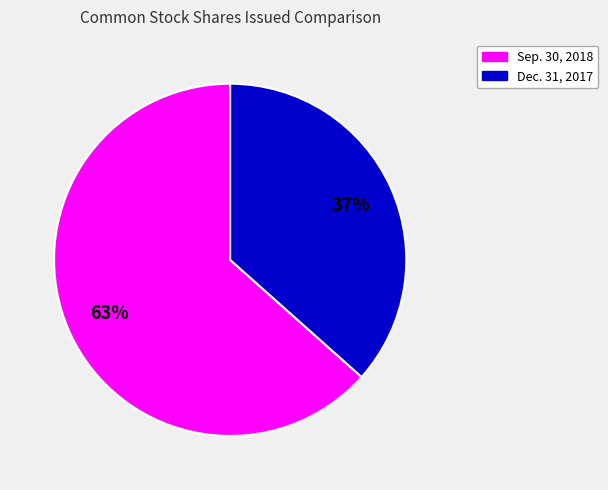

Do Dec. 31, 2017 and Sep. 30, 2018 together represent more than half of the pie?

Yes